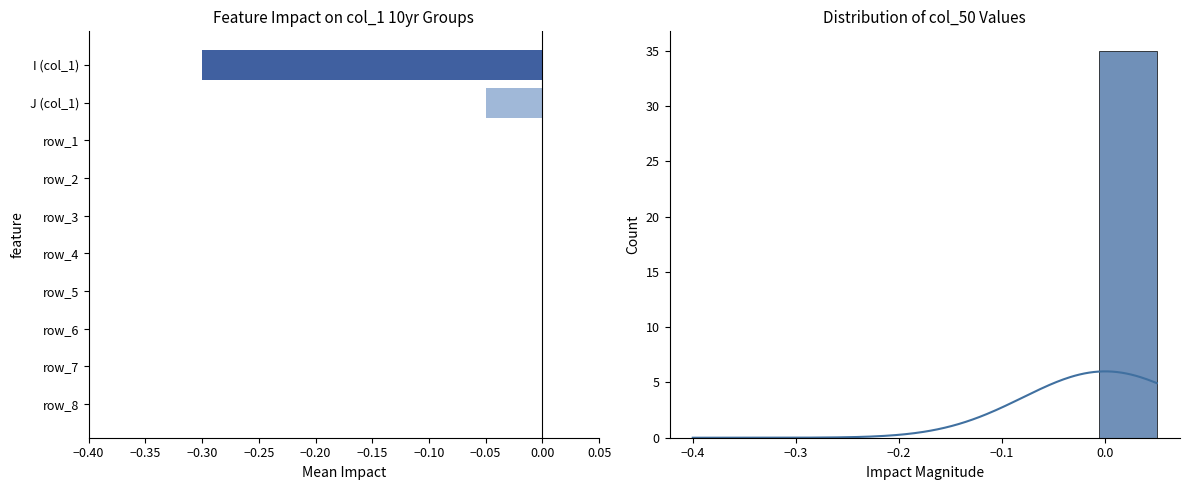

The chart shows a value of 0.0 at −0.15. True or false?

True